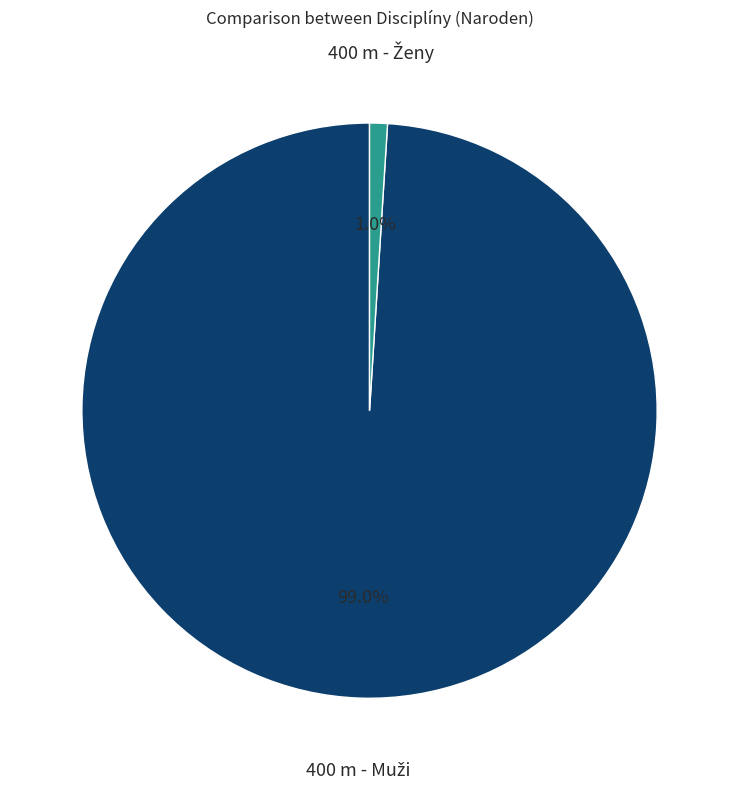

Is there any slice that represents more than half of the pie?

Yes